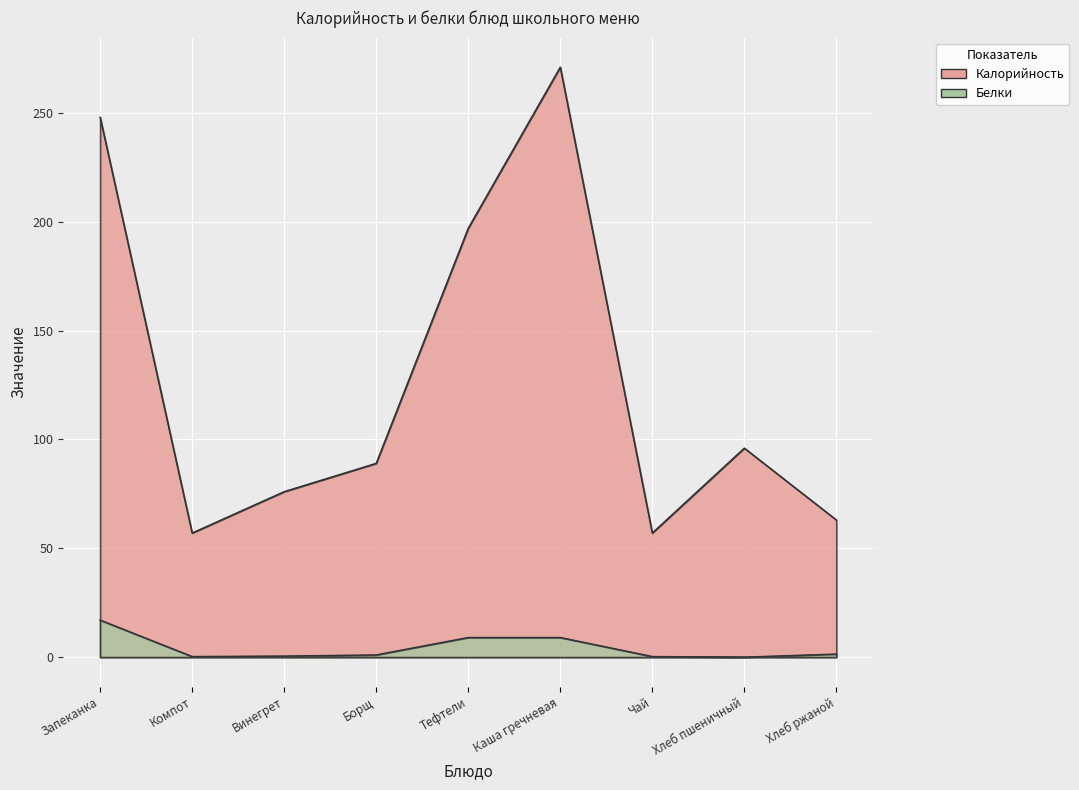

What is the value of the Белки point at the 5th from the left?

9.0